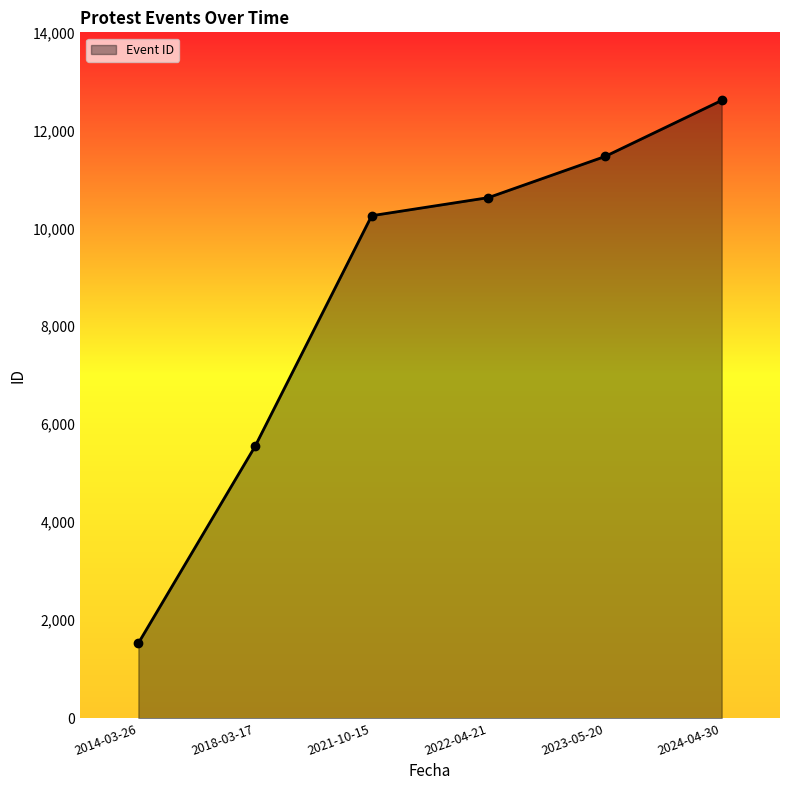

How many distinct data groups are displayed?

1